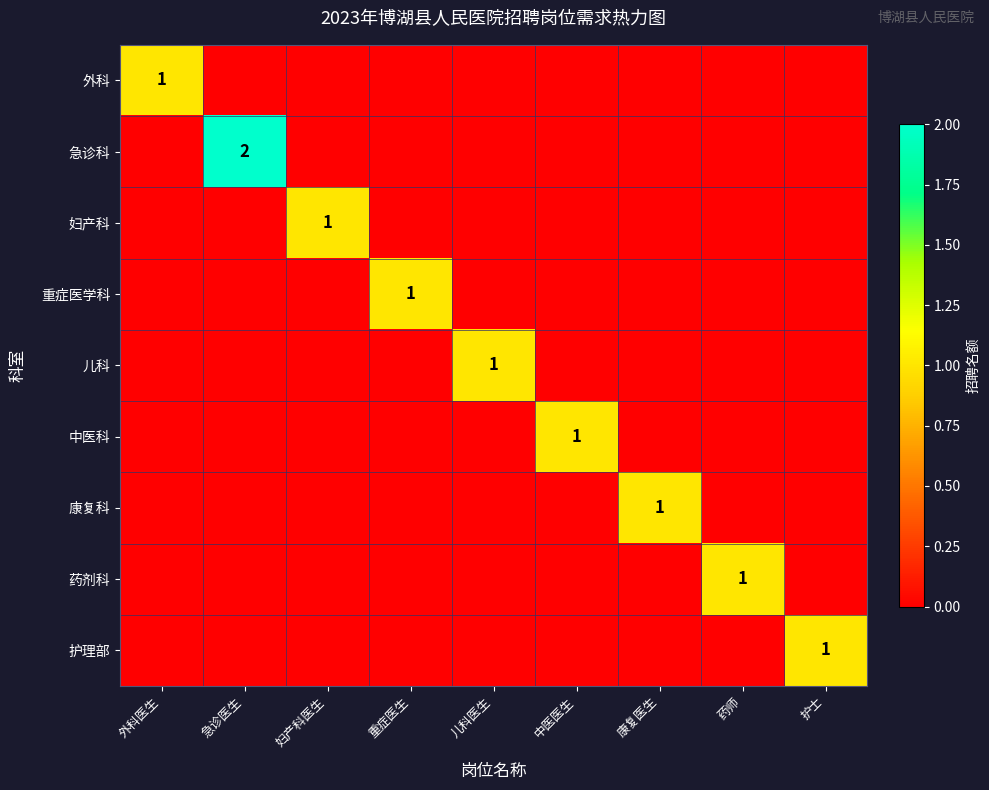

Is it true that 康复科 equals 1 at 康复医生?

True